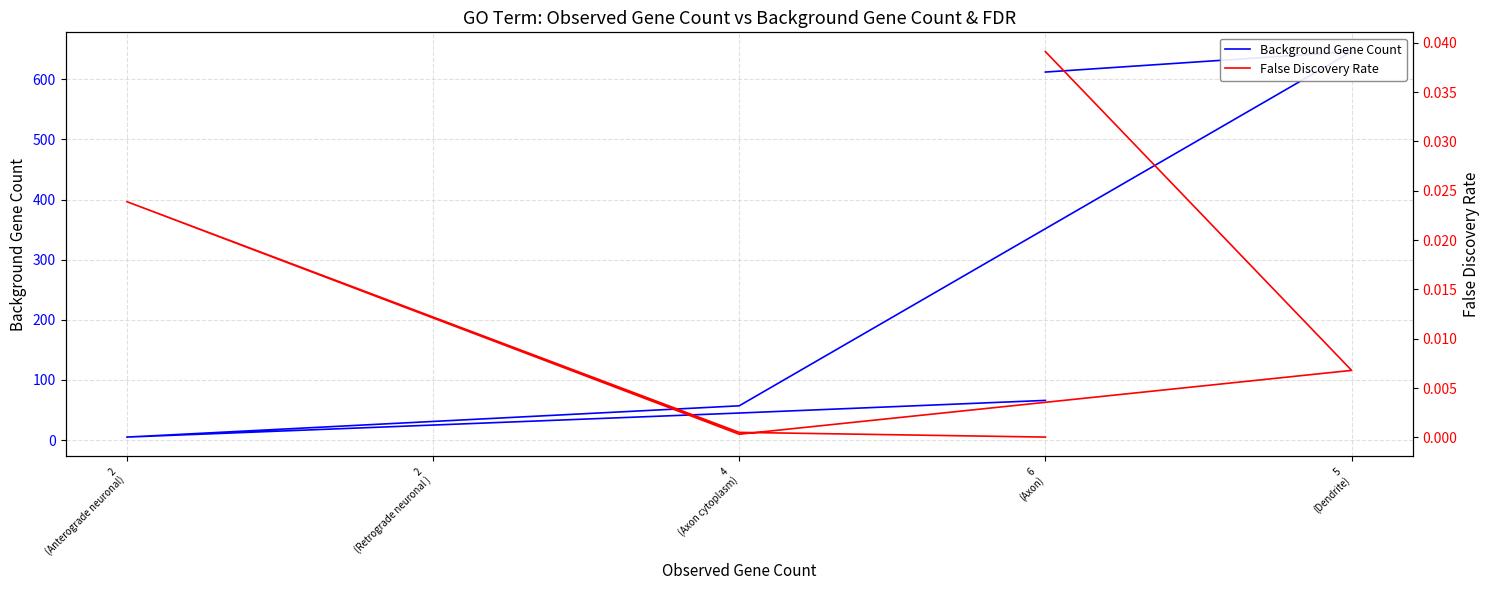

How many values in the Background Gene Count series exceed 57?

3